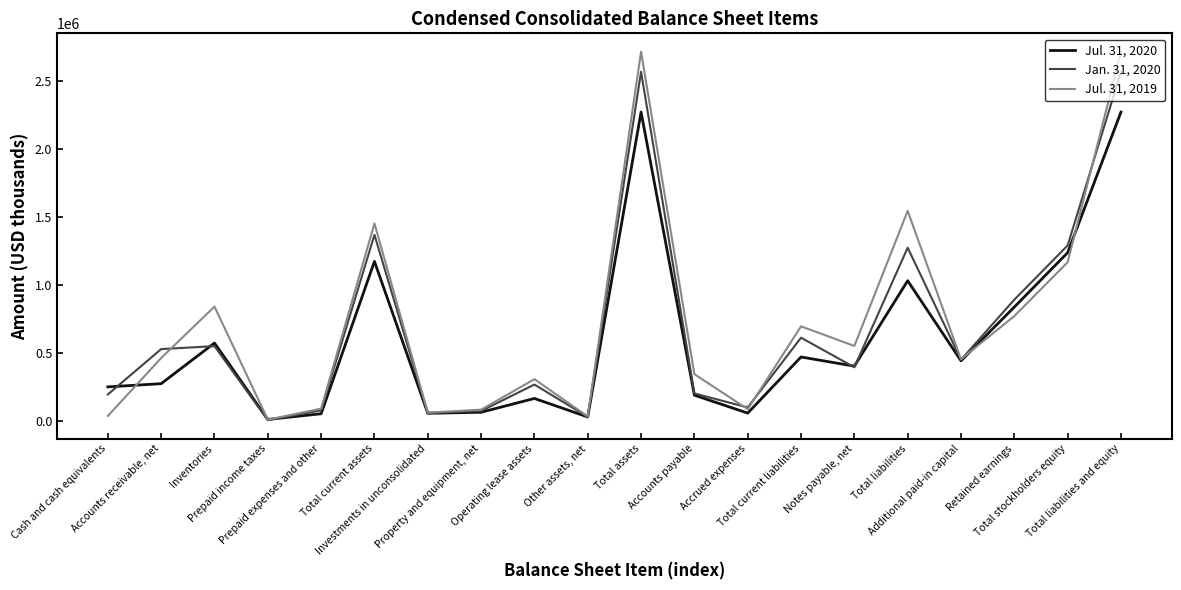

What is the maximum value for Jul. 31, 2020?

2269814